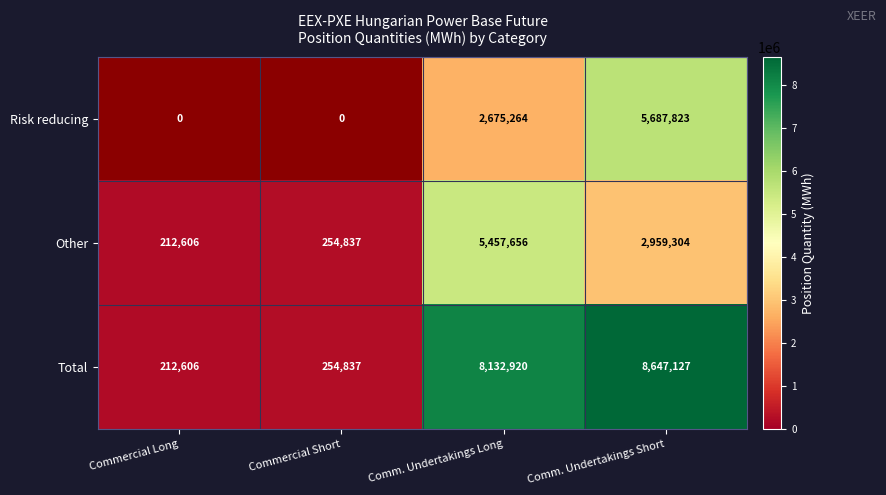

What is the total value across all series at Comm. Undertakings Long?

16265840.0